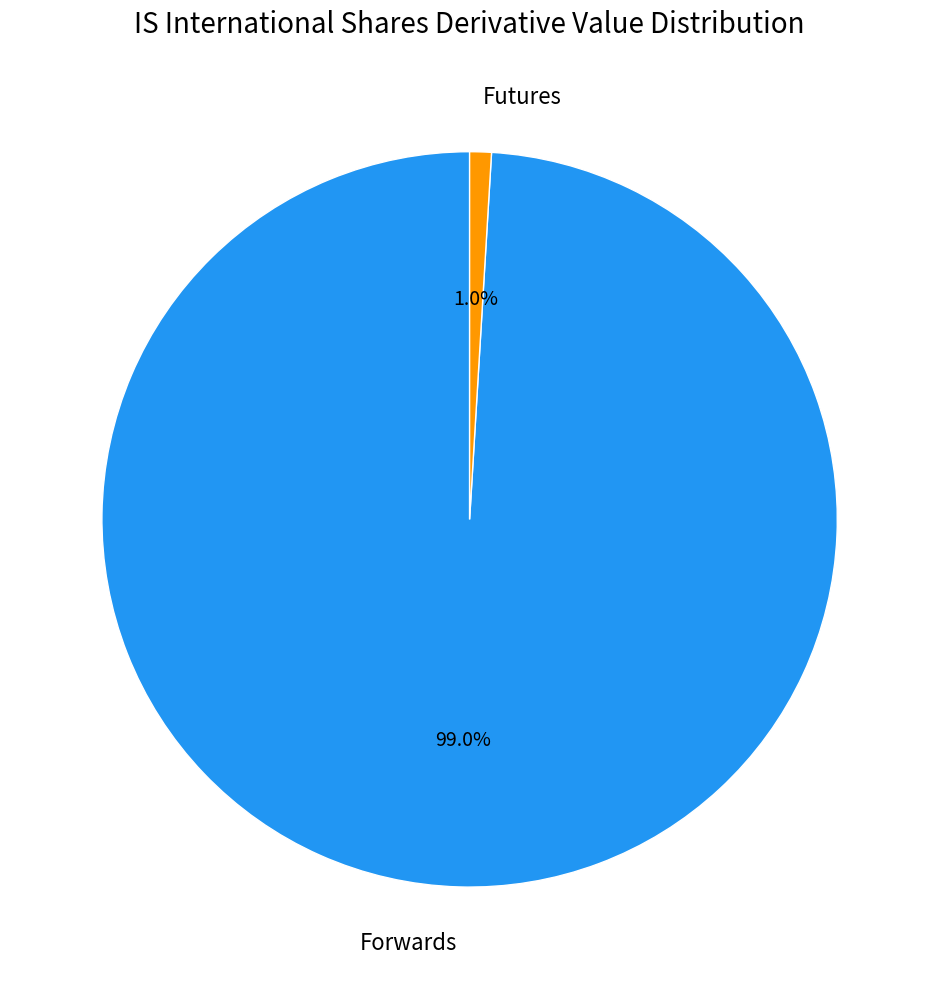

The Forwards slice represents 89% of the pie. True or false?

False